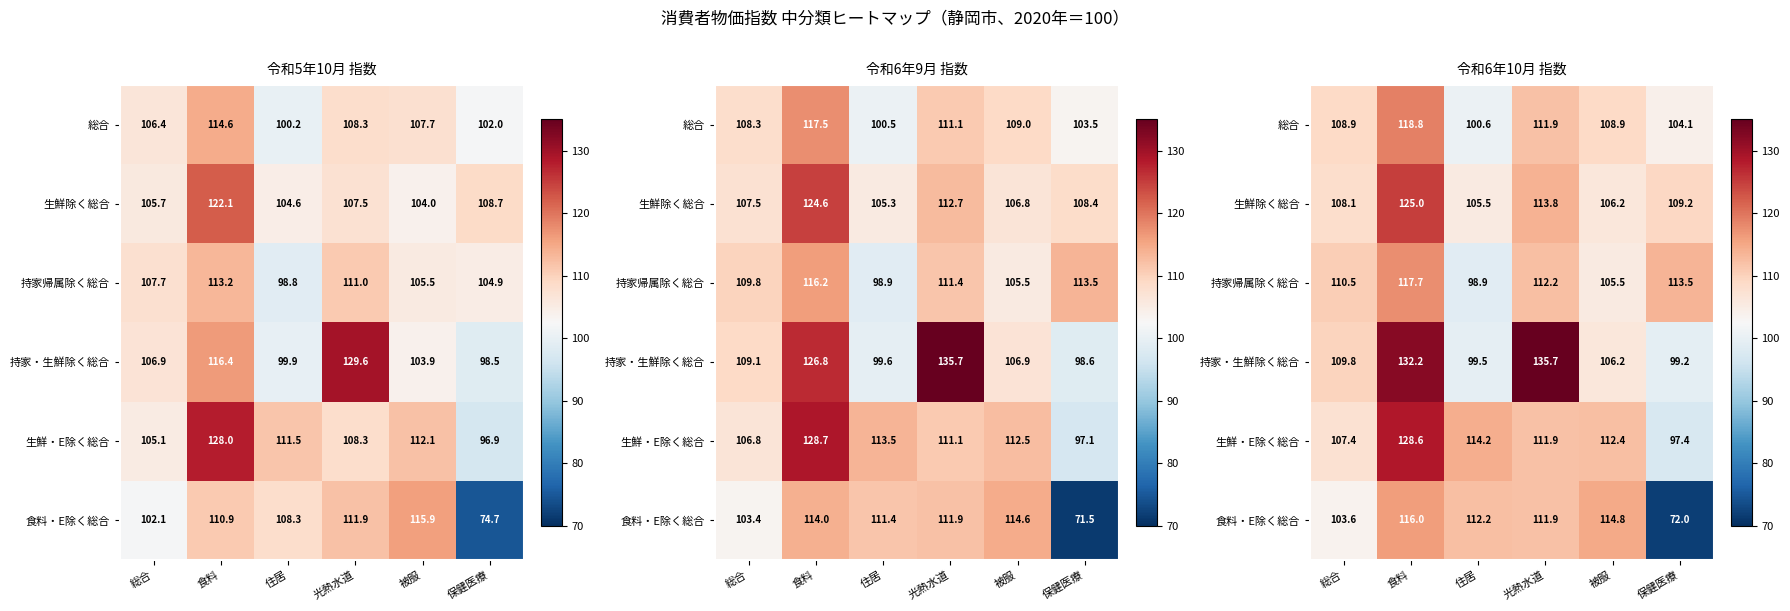

What is the sum of the 持家・生鮮除く総合 values at 保健医療 and 食料?

231.4